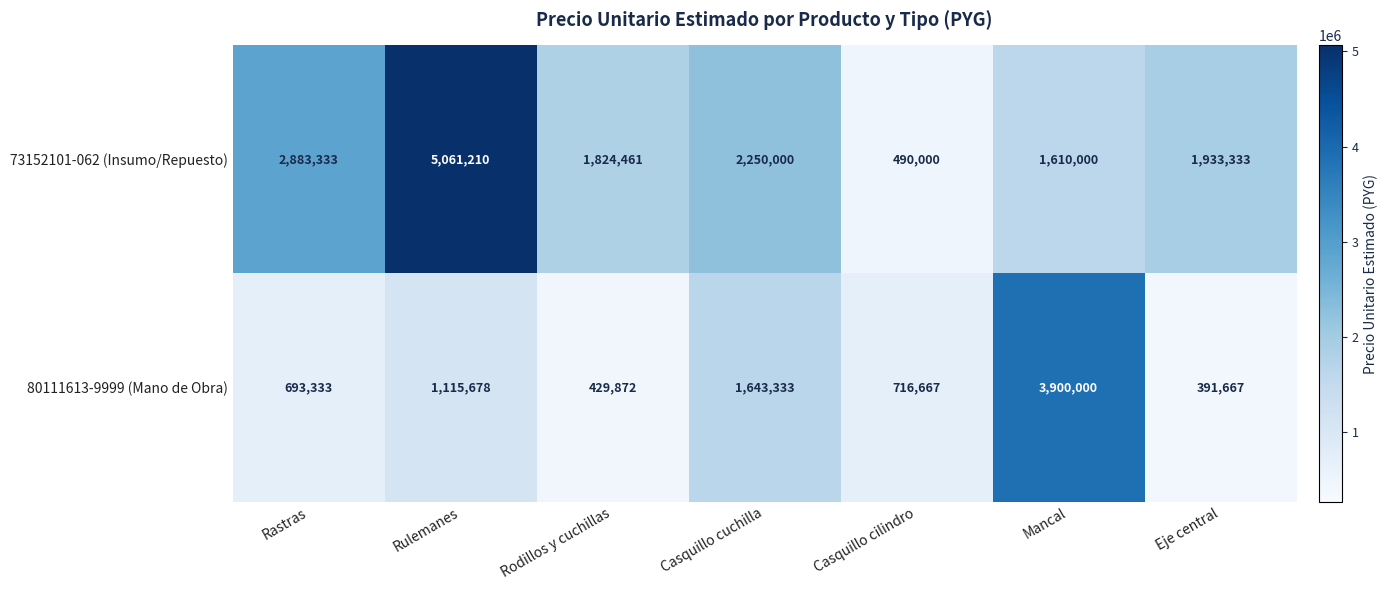

The 73152101-062 (Insumo/Repuesto) series shows 2250000 at Casquillo cuchilla. True or false?

True